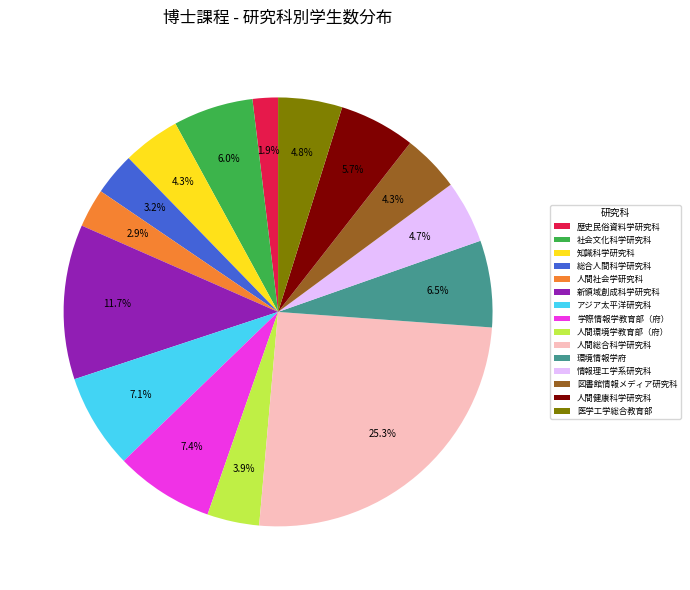

Approximately how many times larger is the value at 歴史民俗資料学研究科 compared to 環境情報学府?

0.3